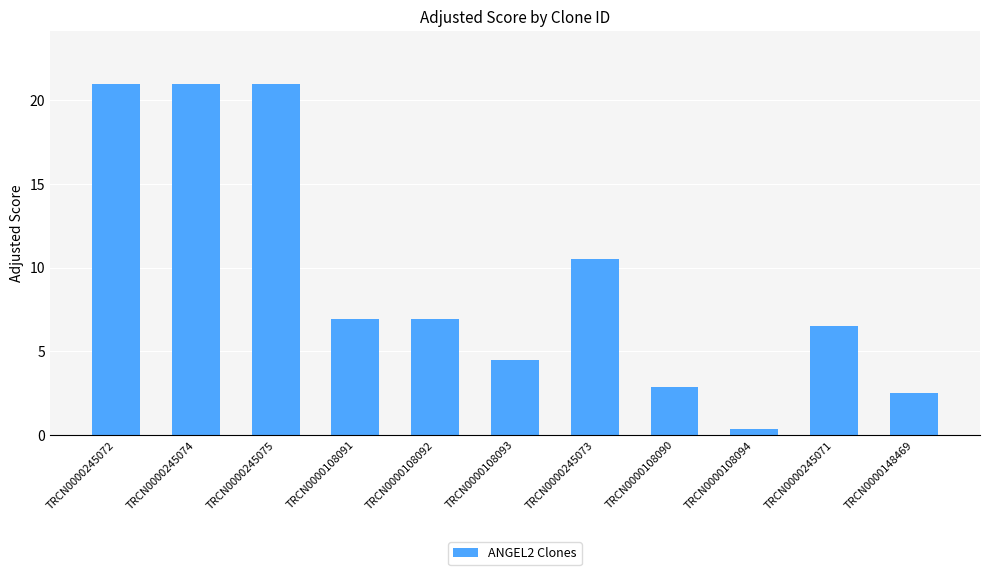

The value at TRCN0000108091 is 9.7. True or false?

False